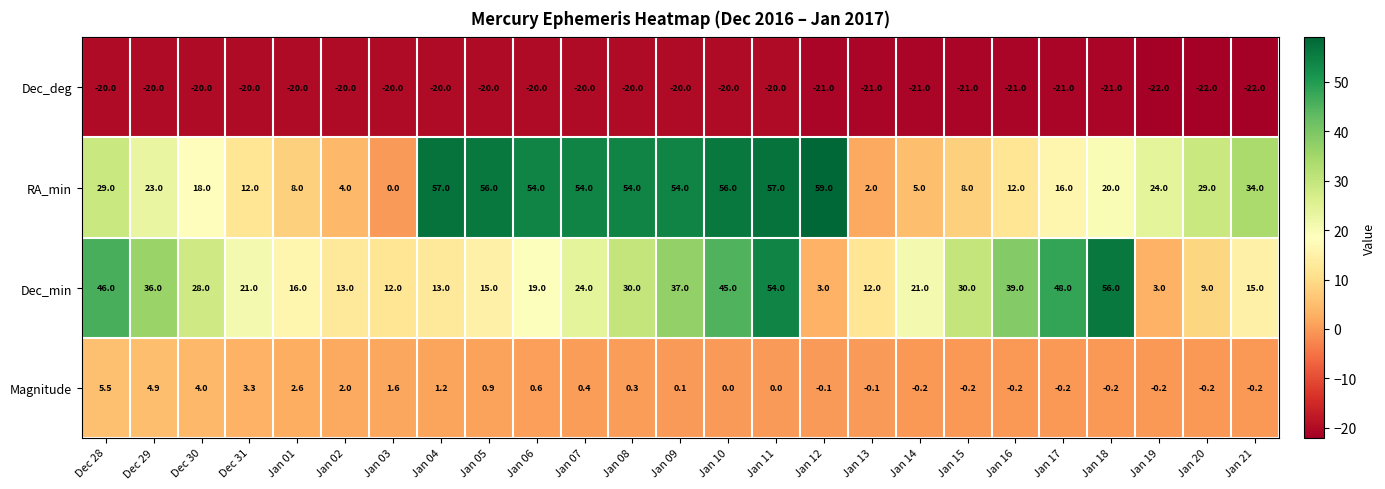

What is the spread (max minus min) of values at Jan 18?

77.0